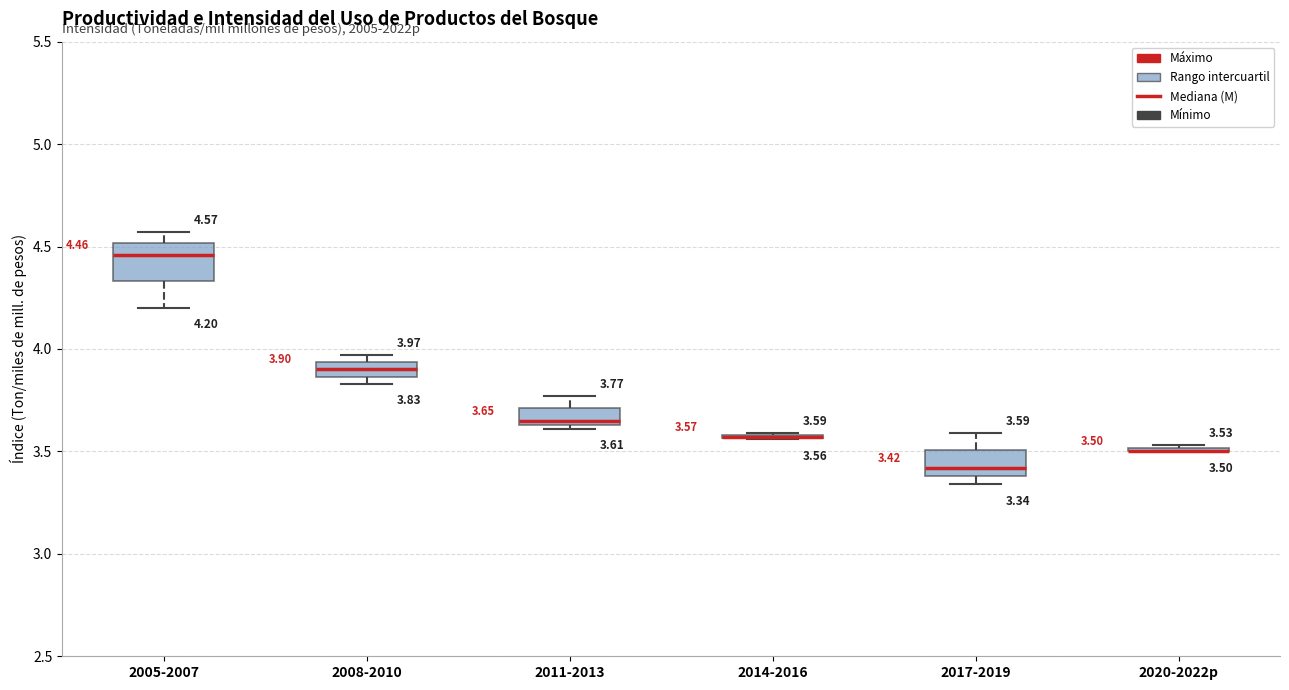

Comparing the boxes themselves (not the whiskers), which one is the tallest?

2005-2007